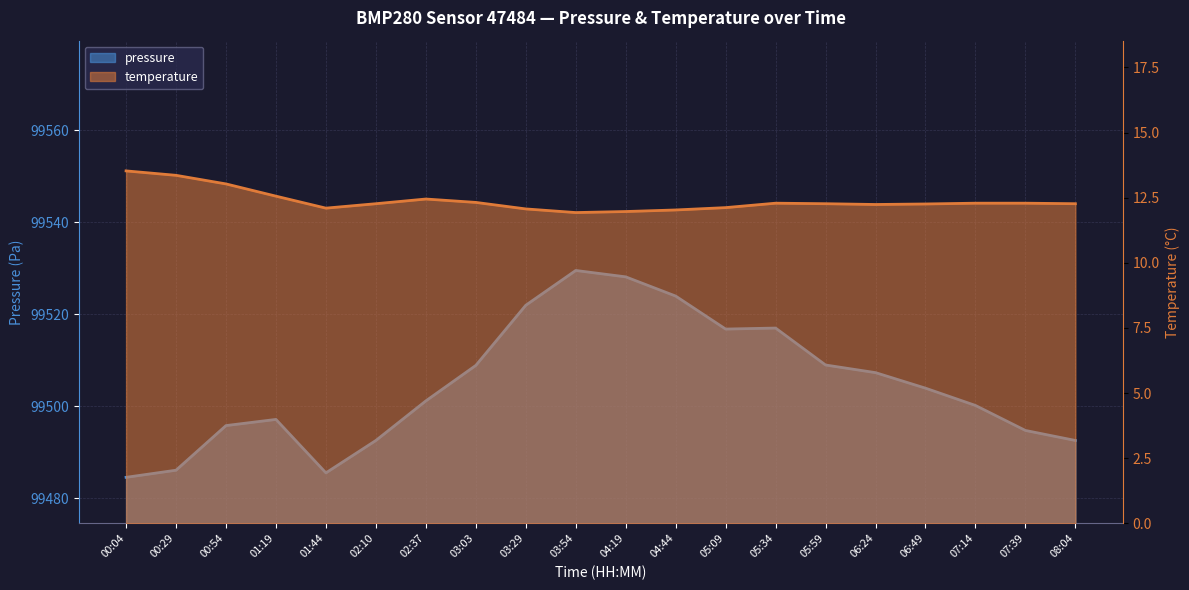

At which label is temperature closest to 12?

04:19